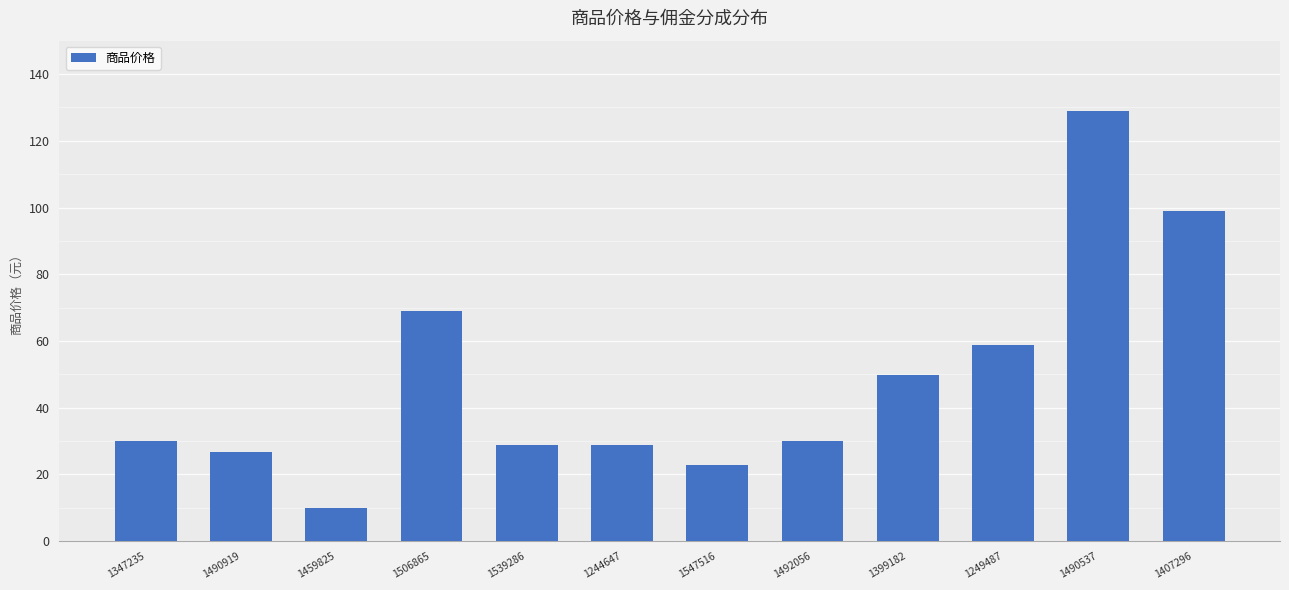

Is it true that the value at 1506865 is 96.8?

False